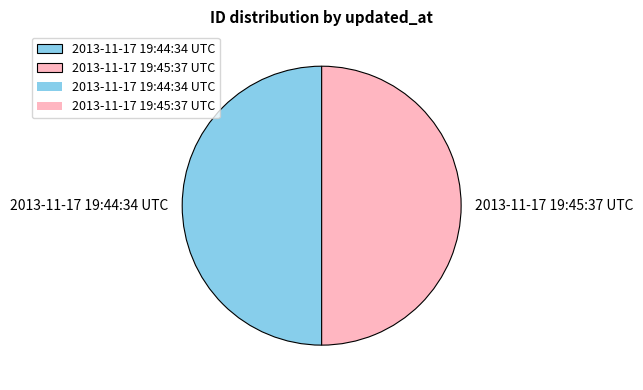

Do 2013-11-17 19:45:37 UTC and 2013-11-17 19:44:34 UTC together represent more than half of the pie?

Yes